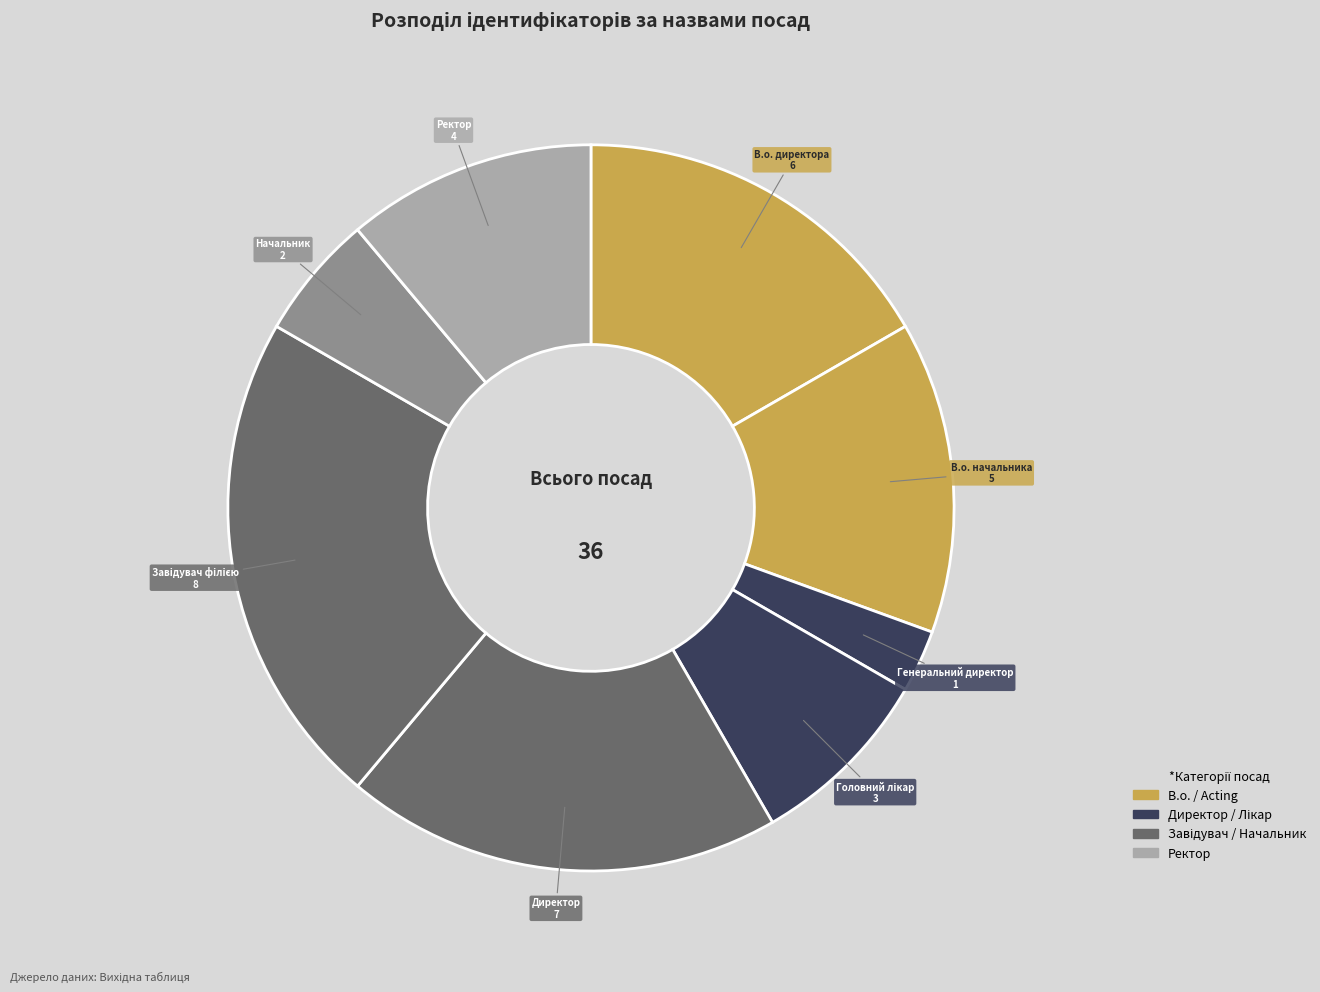

Count the number of slices in the pie.

8